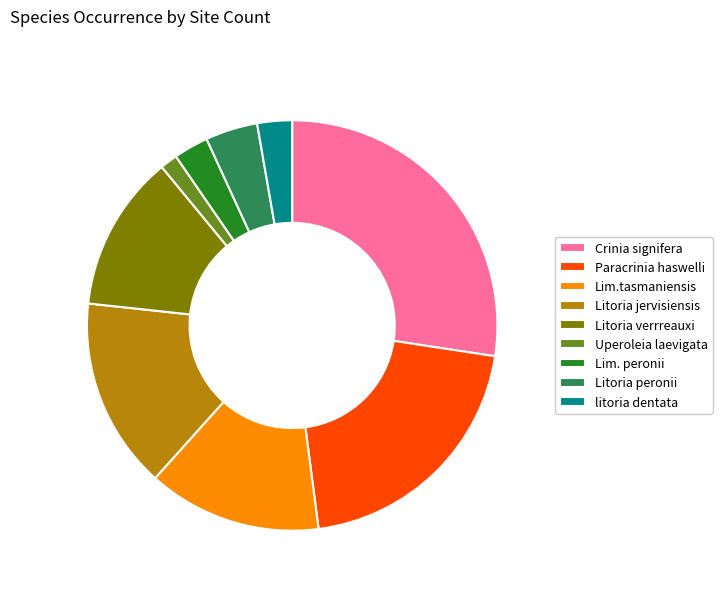

Count the number of slices in the pie.

9